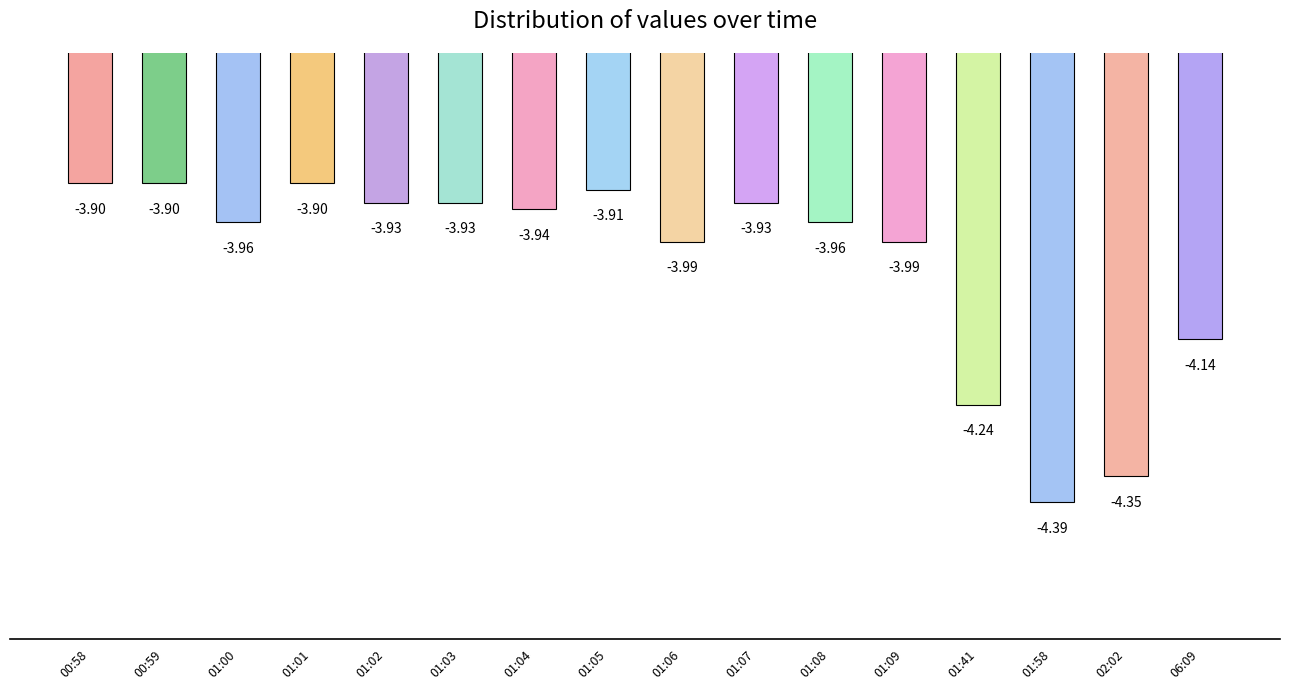

What is the sum of the values at 02:02 and 01:08?

-8.3